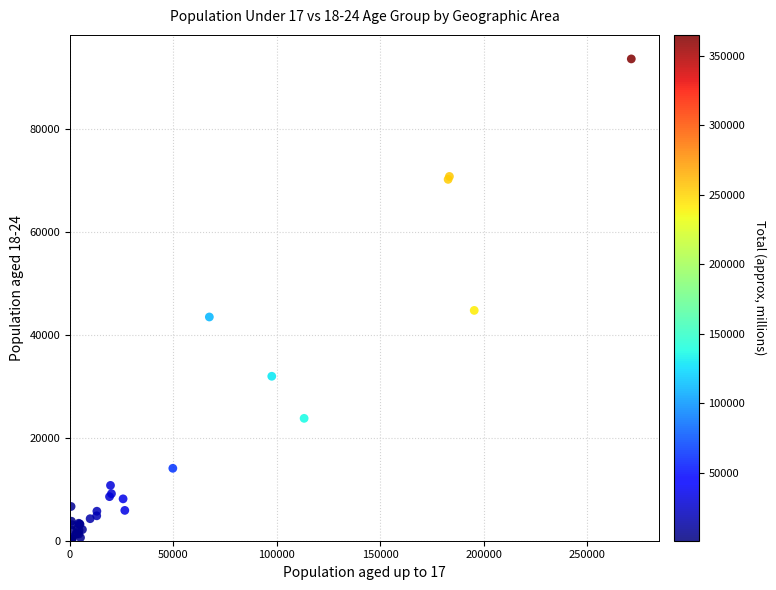

What Y value in the scatter plot is closest to 46977?

44795